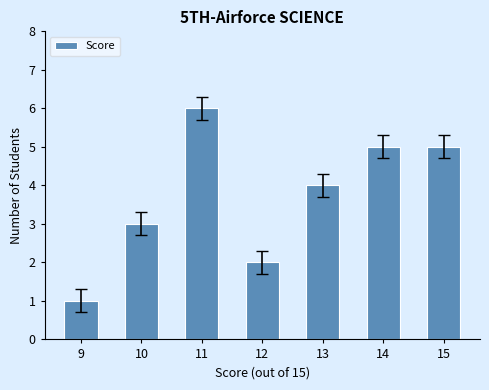

Are the bars grouped side by side (vs. stacked)?

No